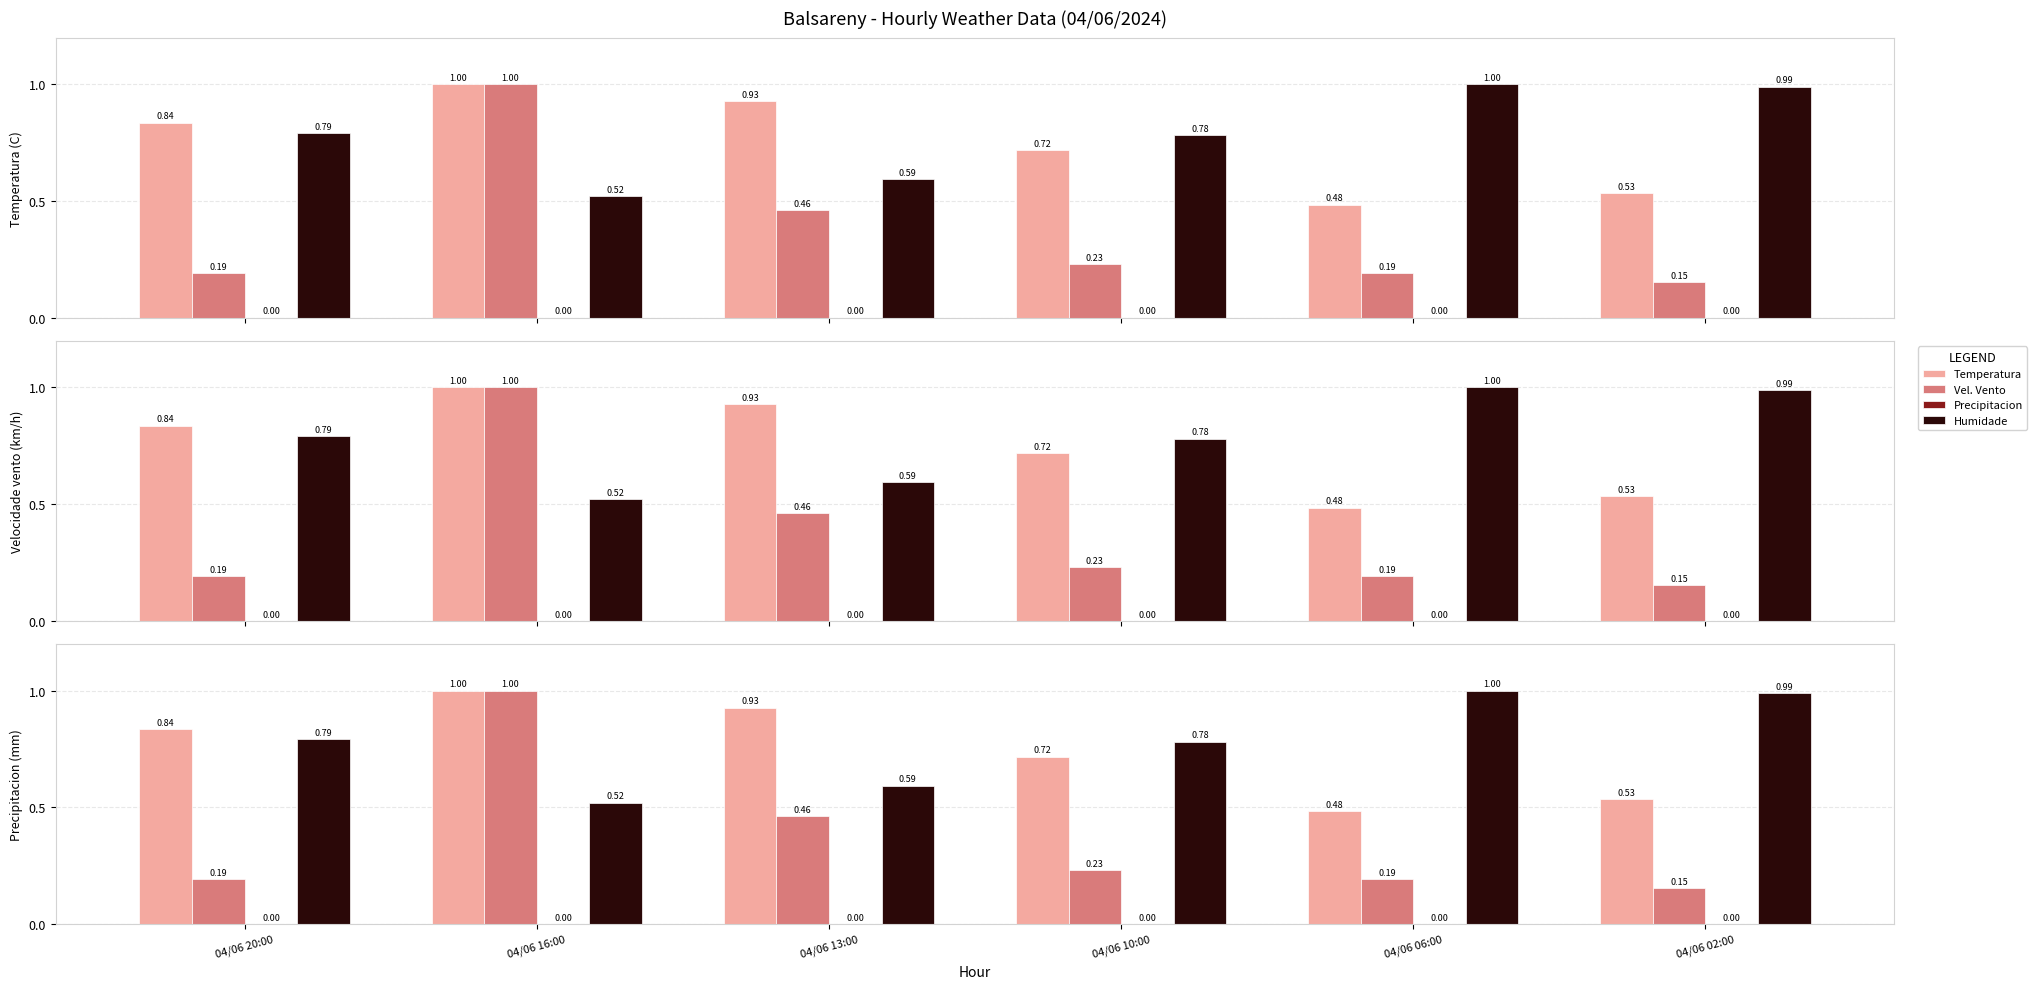

Reading left to right, extract all data points from this chart.

Temperatura: 0.8	1.0	0.9	0.7	0.5	0.5
Vel. Vento: 0.2	1.0	0.5	0.2	0.2	0.2
Precipitacion: 0.0	0.0	0.0	0.0	0.0	0.0
Humidade: 0.8	0.5	0.6	0.8	1.0	1.0